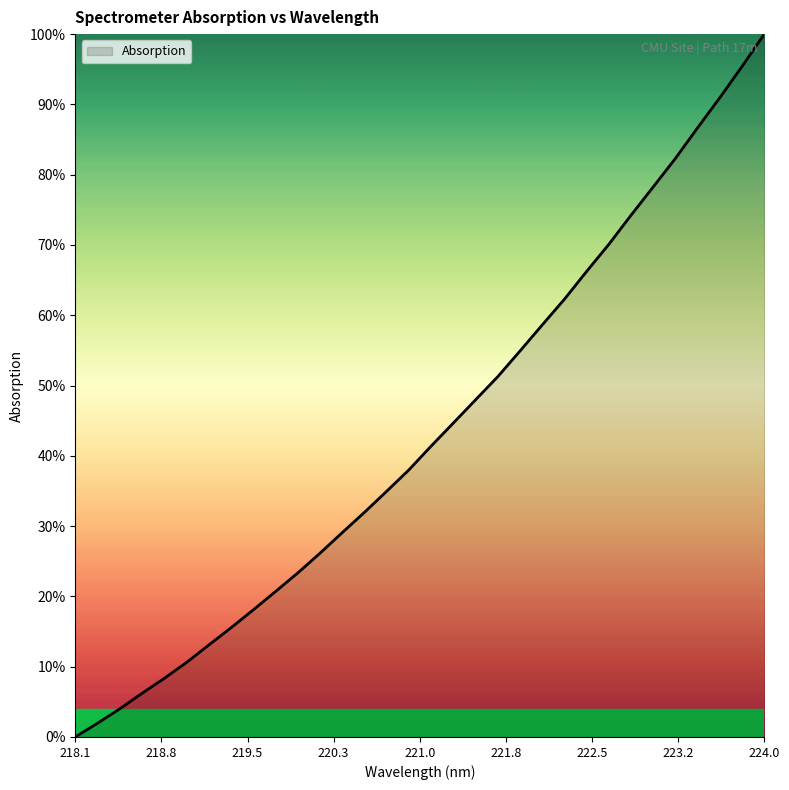

How many values are above zero?

31